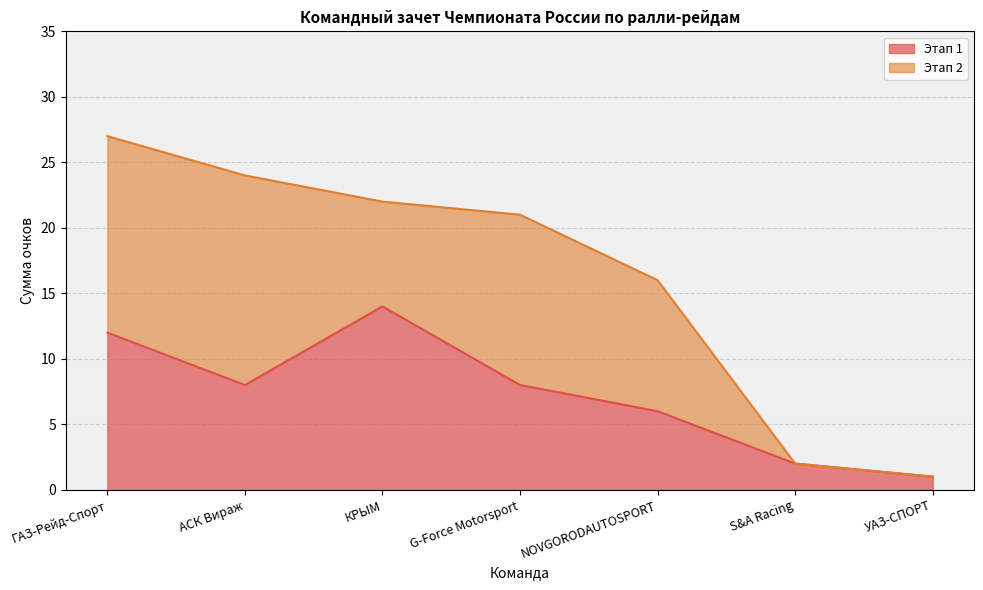

Reading left to right, extract all data points from this chart.

12	8	14	8	6	2	1